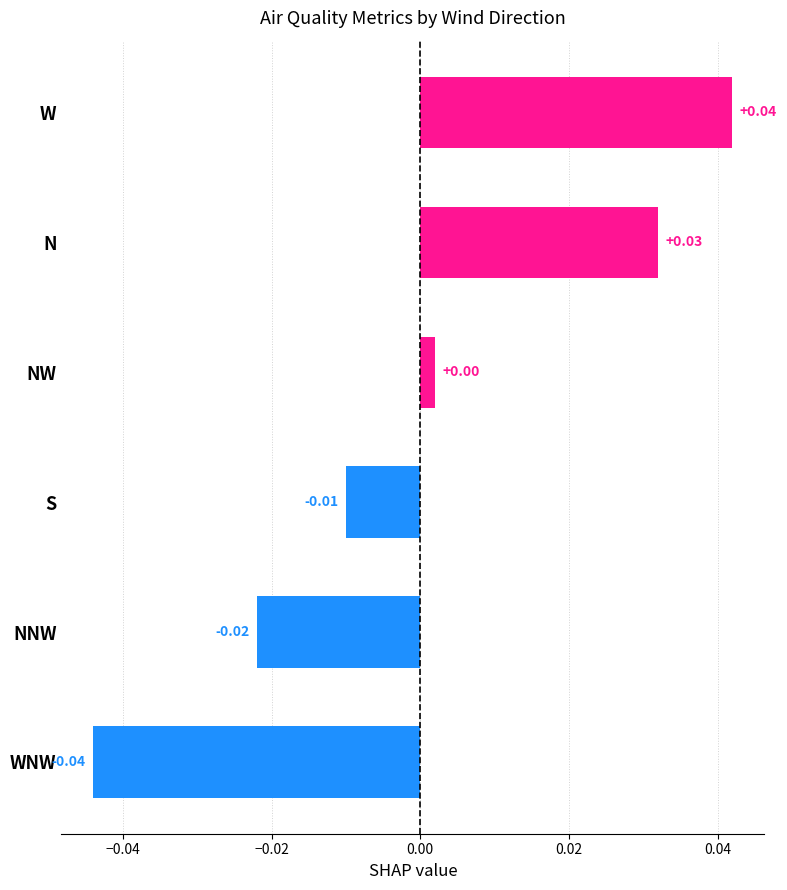

Which label corresponds to the smallest value in the chart?

WNW